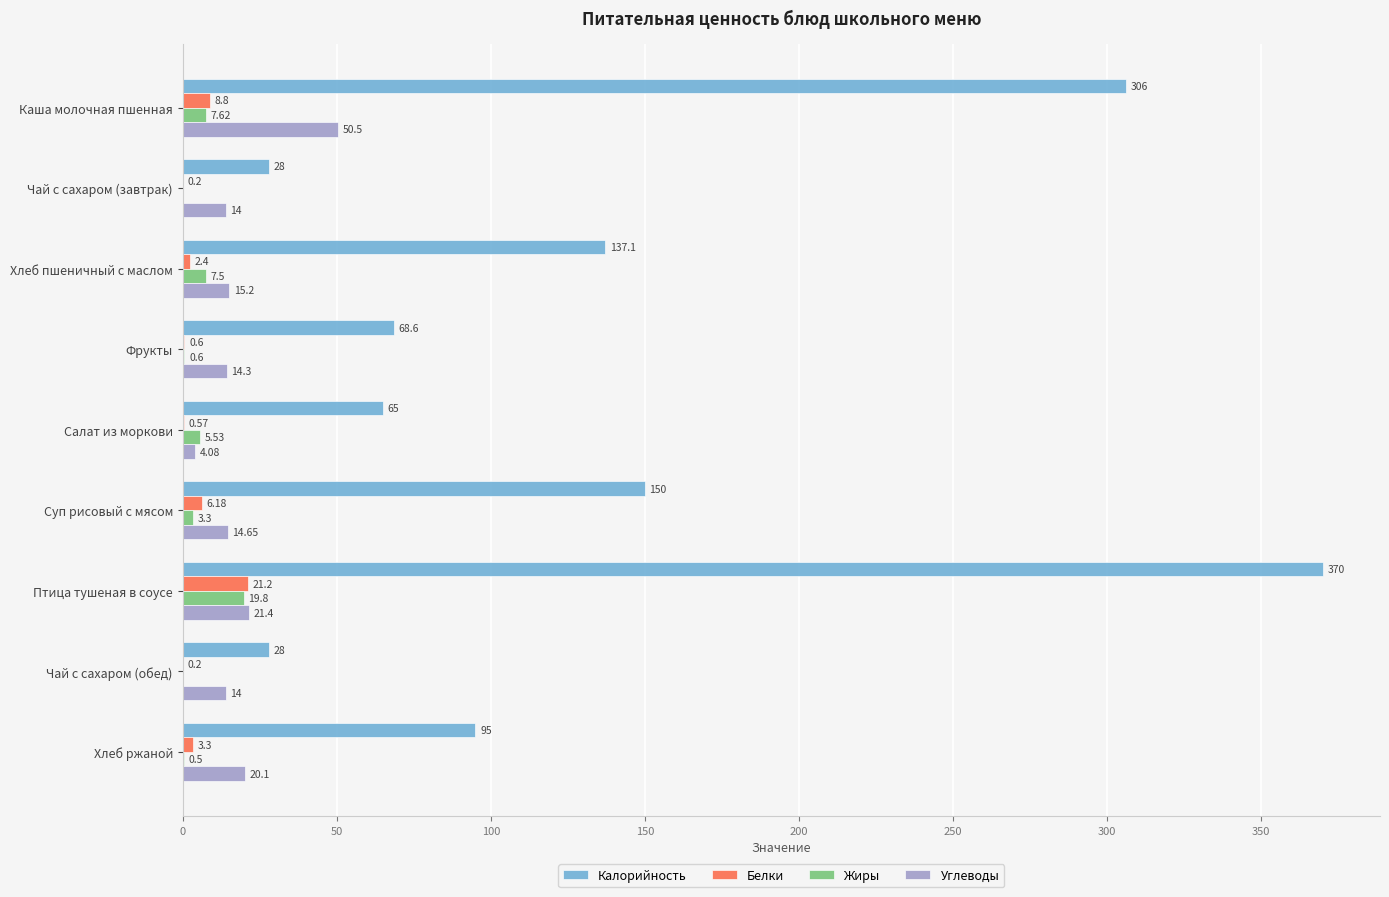

Which category has the highest value in the Жиры series?

Птица тушеная в соусе